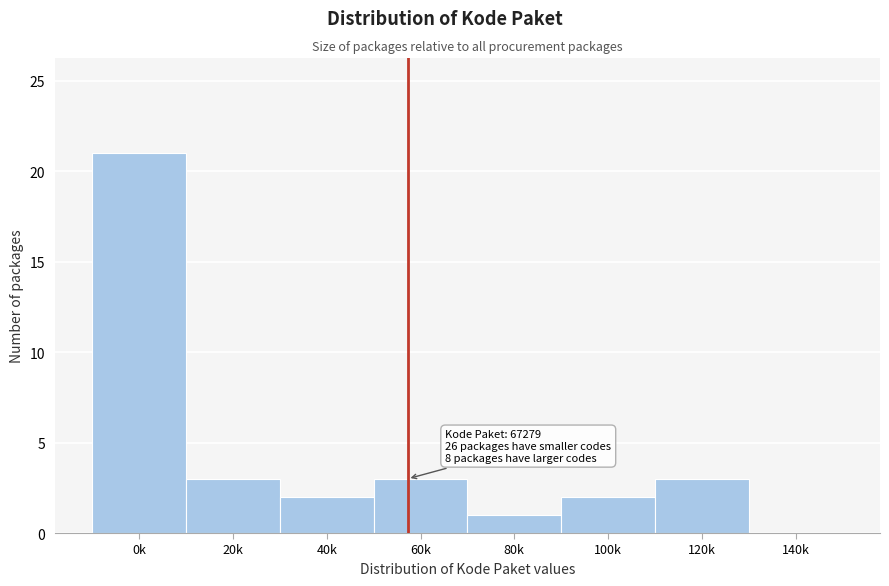

Reading left to right, list all the values displayed in this chart.

0k=21	20k=3	40k=2	60k=3	80k=1	100k=2	120k=3	140k=0